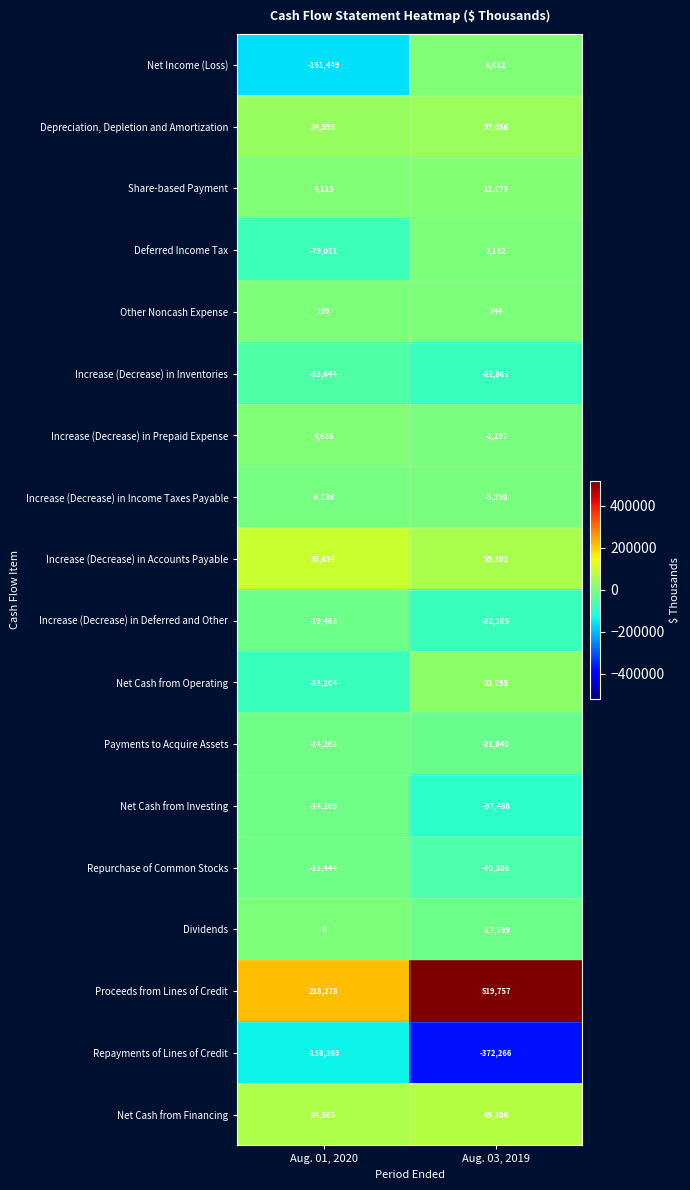

Rank the series by their maximum value, from lowest to highest.

Repayments of Lines of Credit, Increase (Decrease) in Inventories, Increase (Decrease) in Deferred and Other, Repurchase of Common Stocks, Payments to Acquire Assets, Net Cash from Investing, Increase (Decrease) in Income Taxes Payable, Dividends, Other Noncash Expense, Deferred Income Tax, Increase (Decrease) in Prepaid Expense, Net Income (Loss), Share-based Payment, Net Cash from Operating, Depreciation, Depletion and Amortization, Net Cash from Financing, Increase (Decrease) in Accounts Payable, Proceeds from Lines of Credit